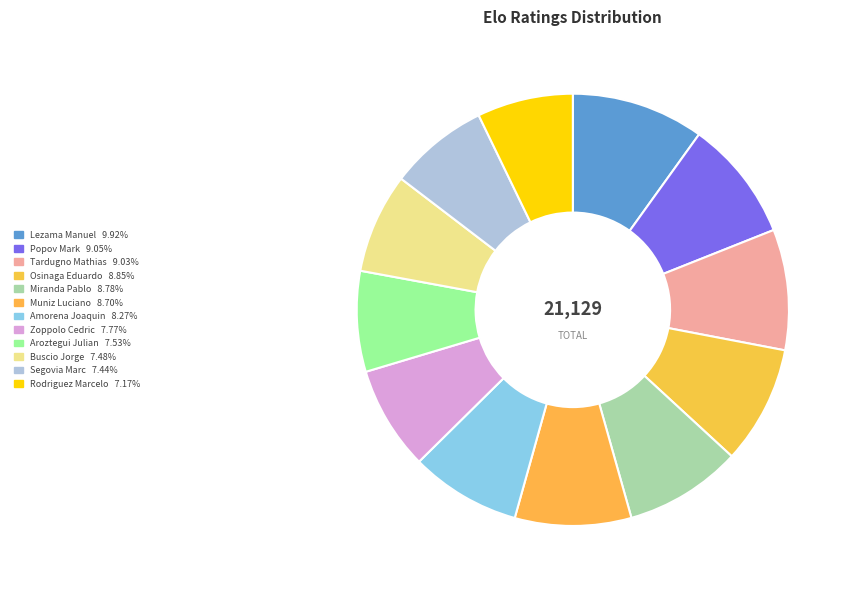

Does Miranda Pablo represent more than half of the total?

No